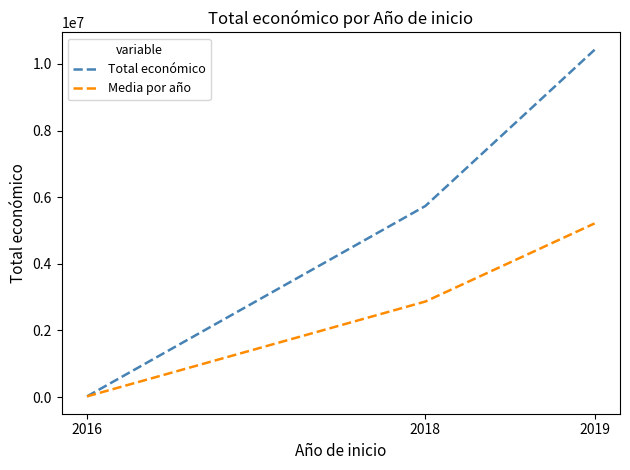

Reading left to right, transcribe all the data shown in this chart.

Total económico: 2016=19859	2018=5736606	2019=10425508
Media por año: 2016=19859	2018=2868303	2019=5212754